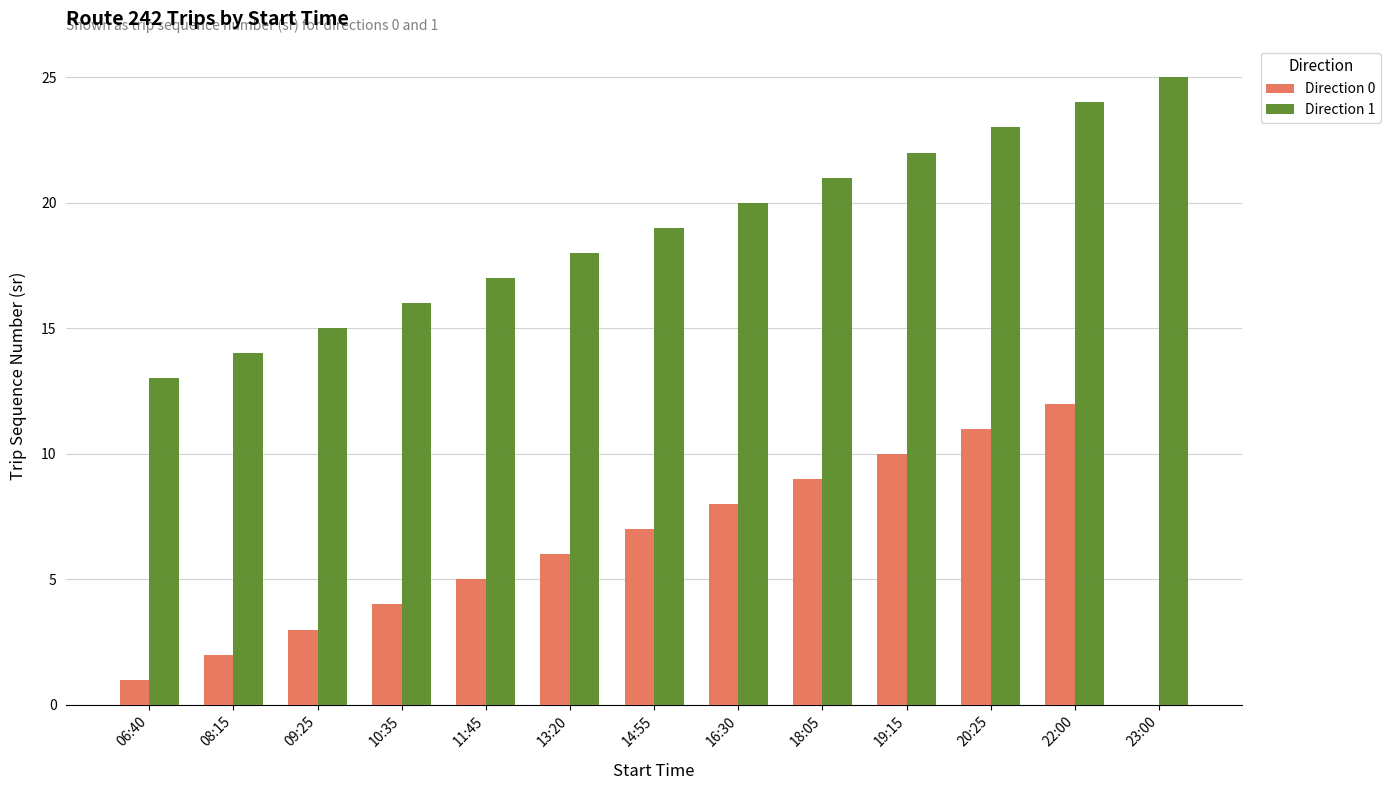

What is the highest value of the Direction 1 series?

25